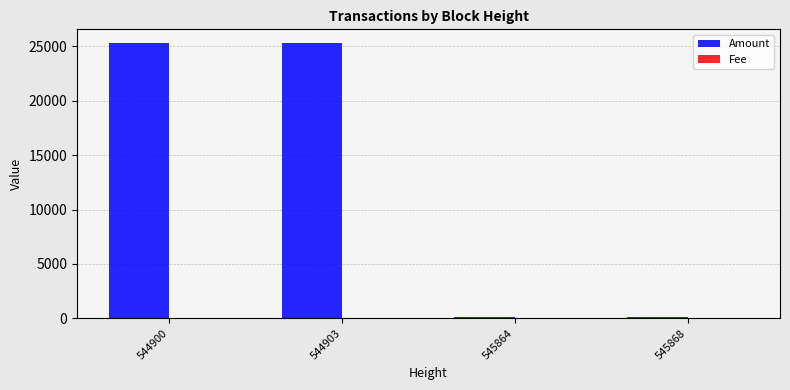

What value does the Amount series have at 545868?

100.0